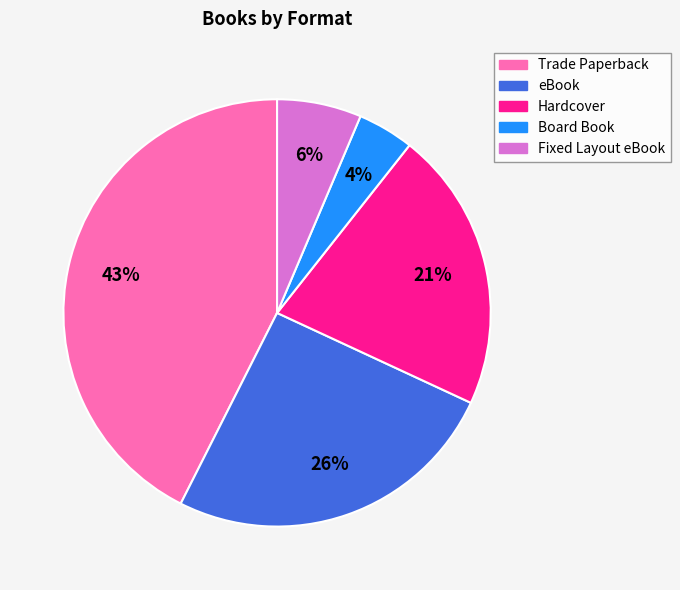

What is the smallest slice in the pie chart?

Board Book